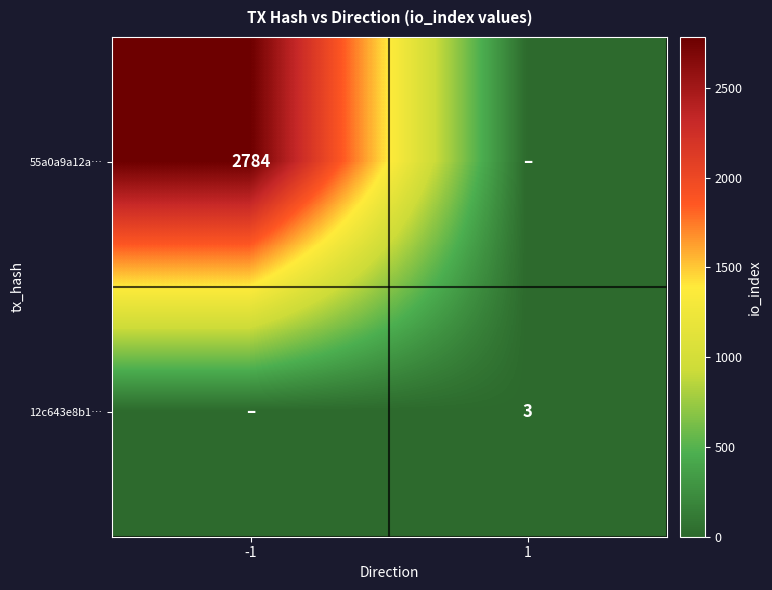

Is the value of 55a0a9a12a… at -1 greater than the value of 12c643e8b1… at 1?

Yes